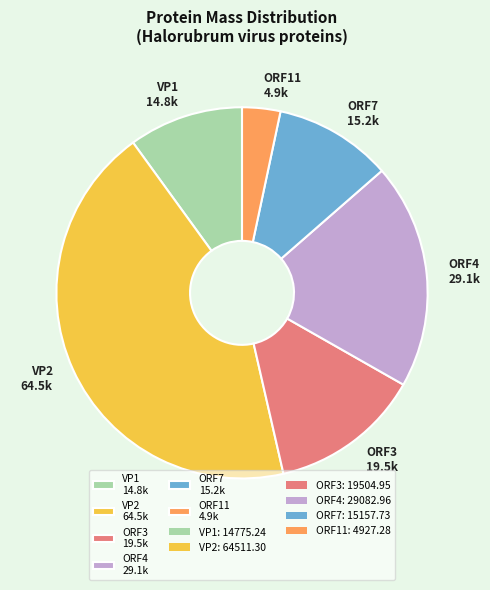

Approximately how many times larger is the value at VP2 64.5k compared to ORF11 4.9k?

13.1